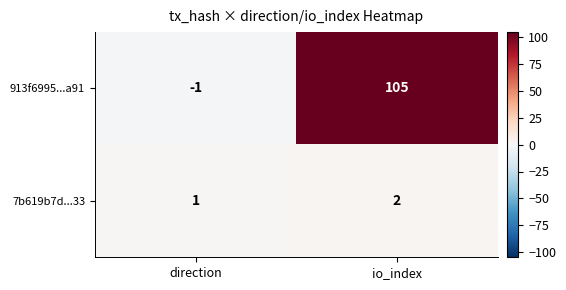

Rank the series at direction from lowest to highest value.

913f6995...a91, 7b619b7d...33